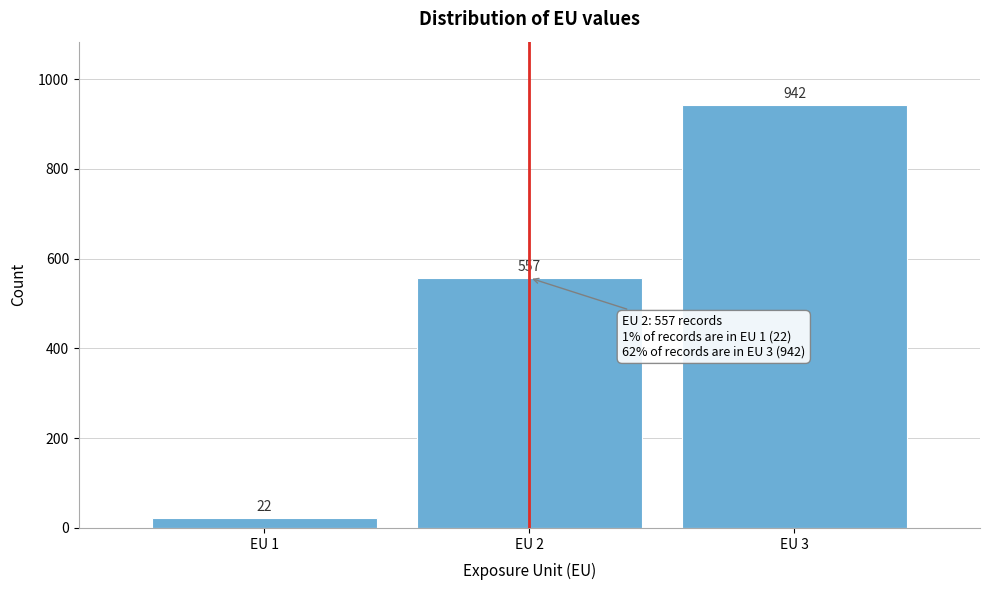

Reading left to right, list all the values displayed in this chart.

EU 1=22	EU 2=557	EU 3=942